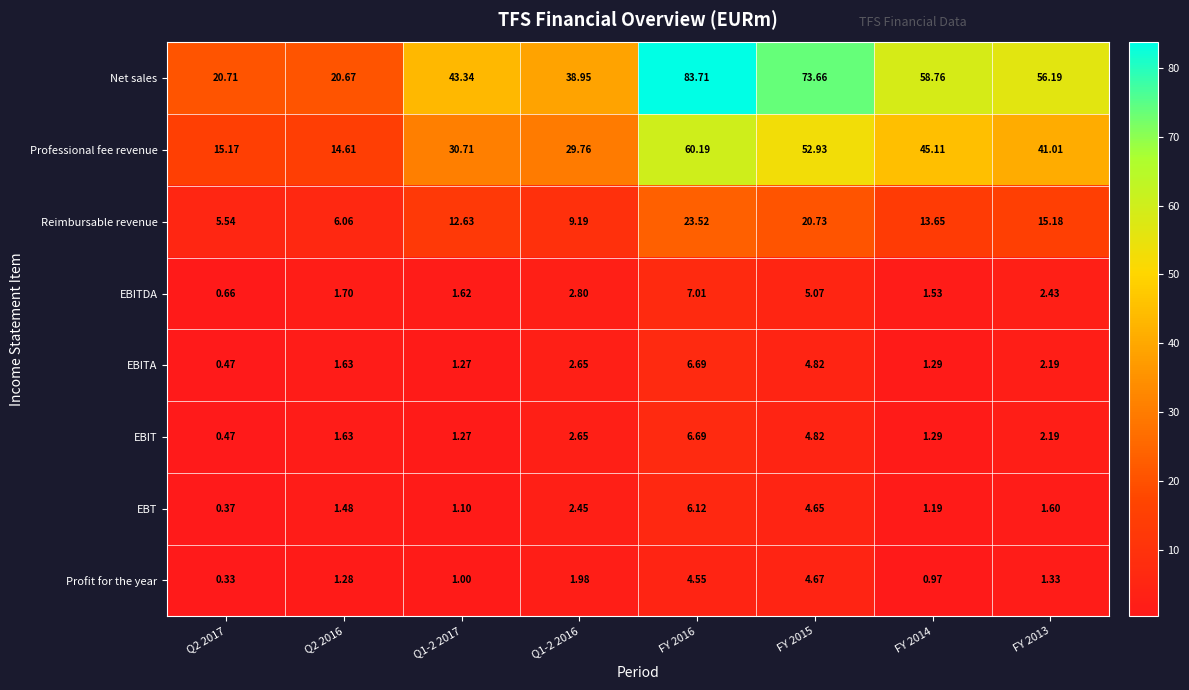

Which series has the widest spread of values?

Net sales